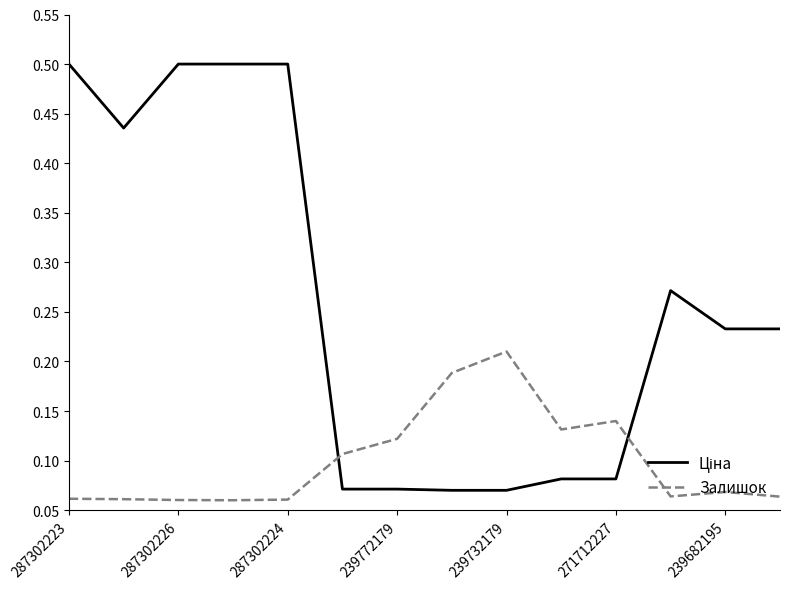

What is the greatest value displayed?

0.5